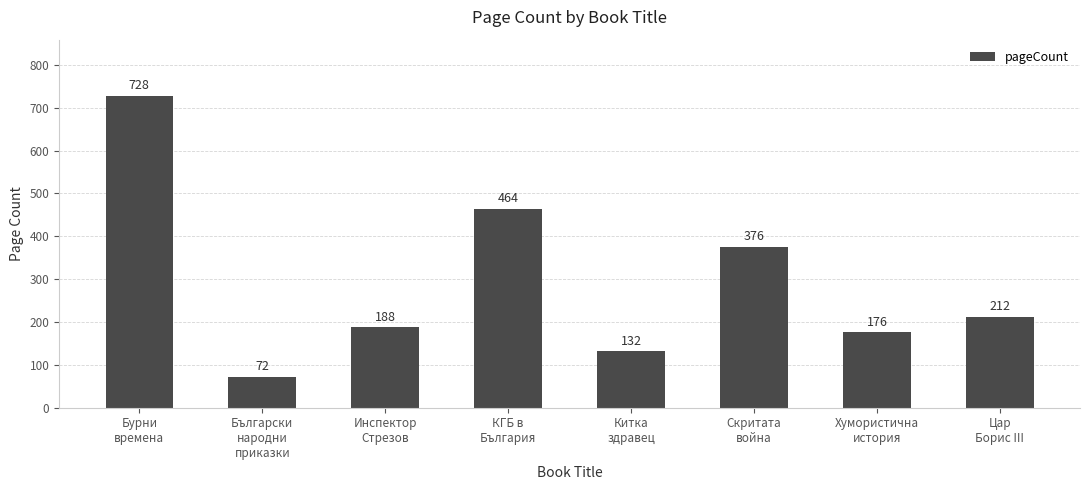

Reading left to right, transcribe all the data shown in this chart.

728	72	188	464	132	376	176	212